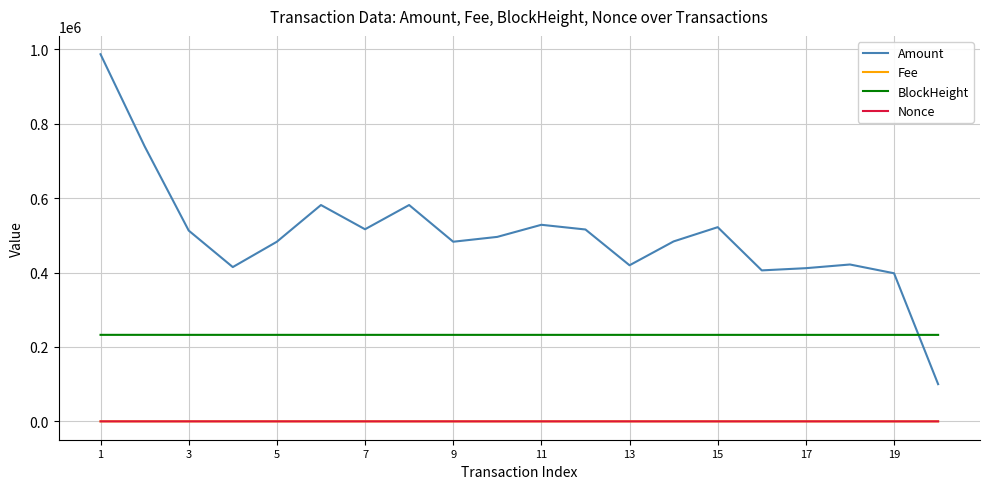

What are all the series names shown in the legend?

Amount, Fee, BlockHeight, Nonce